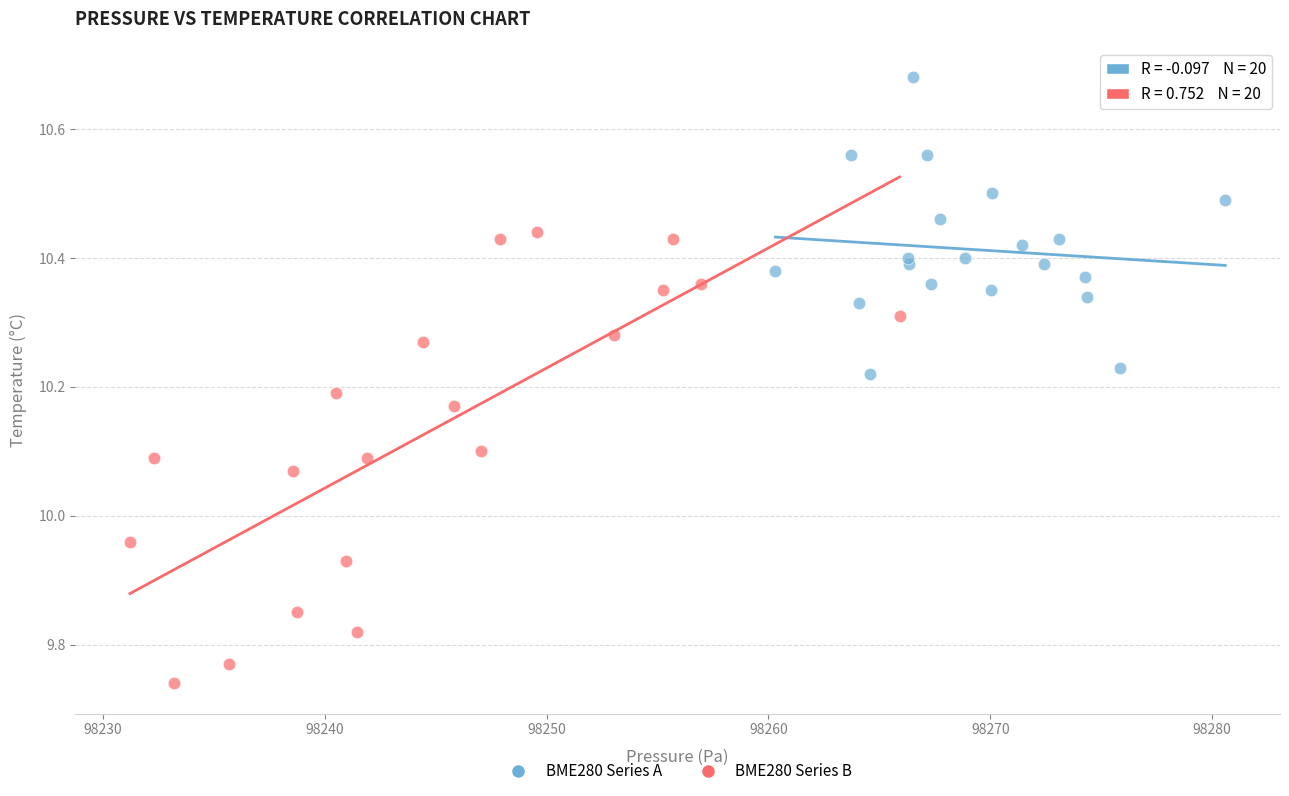

What are all the series names shown in the legend?

BME280 Series A, BME280 Series B